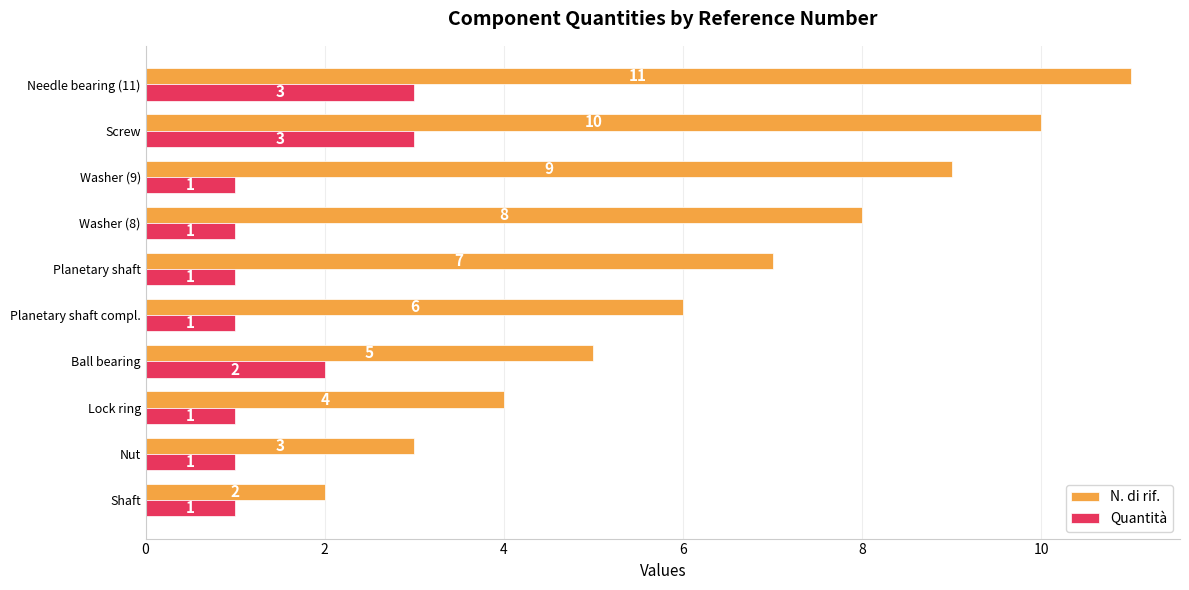

What is the smallest value displayed?

1